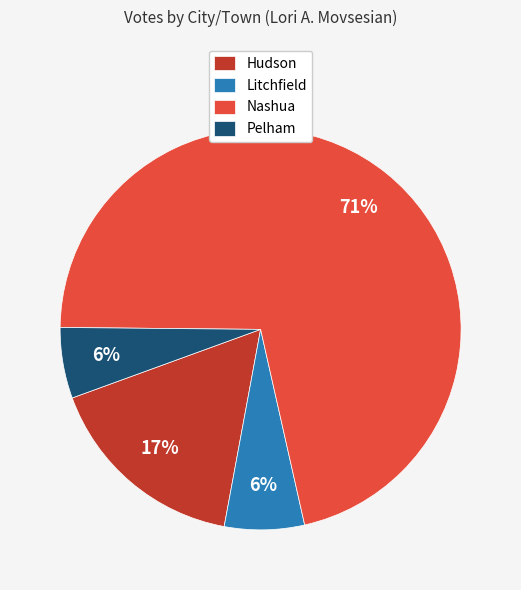

Which has a higher value, Litchfield or Nashua?

Nashua